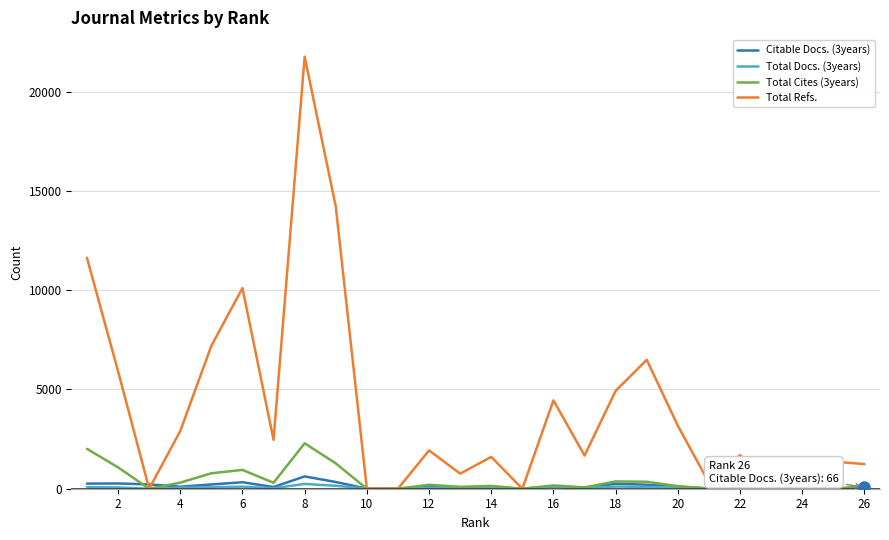

How many distinct data groups are displayed?

4